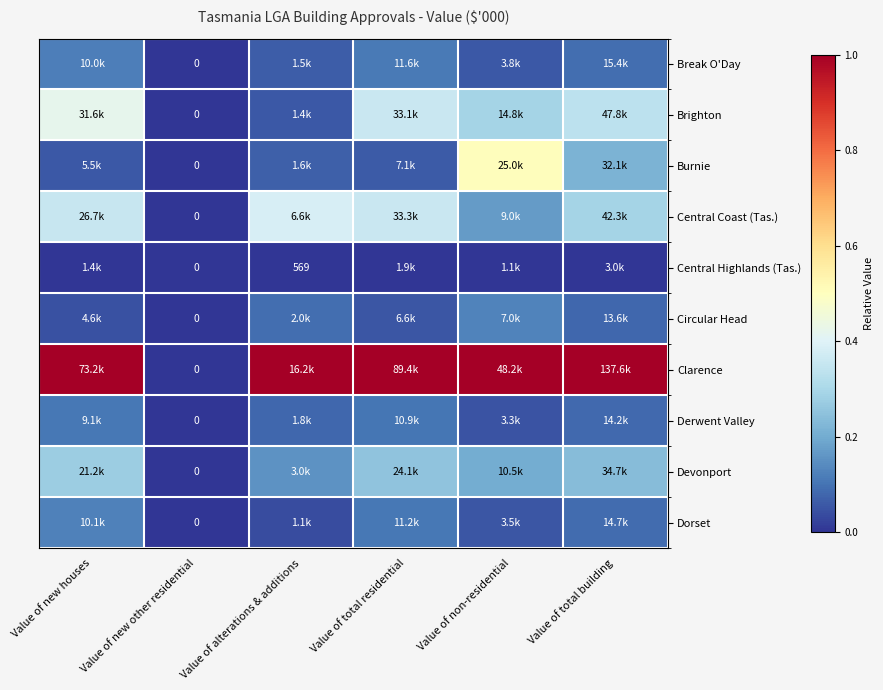

Which series has the largest total across all categories?

Clarence